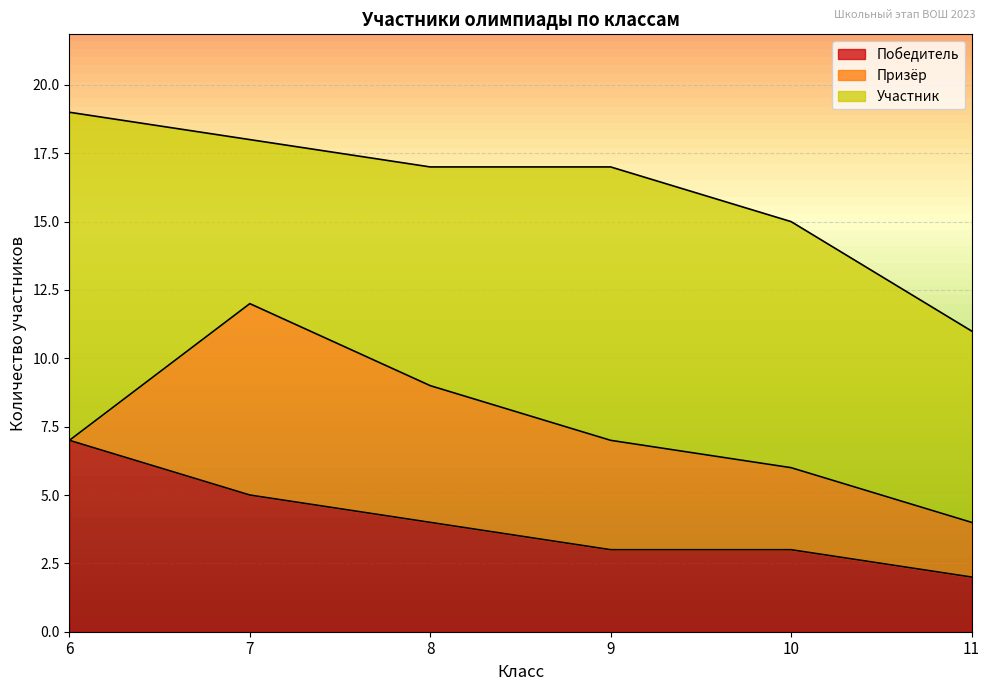

True or false: Победитель has a value of 4 at 8.

True